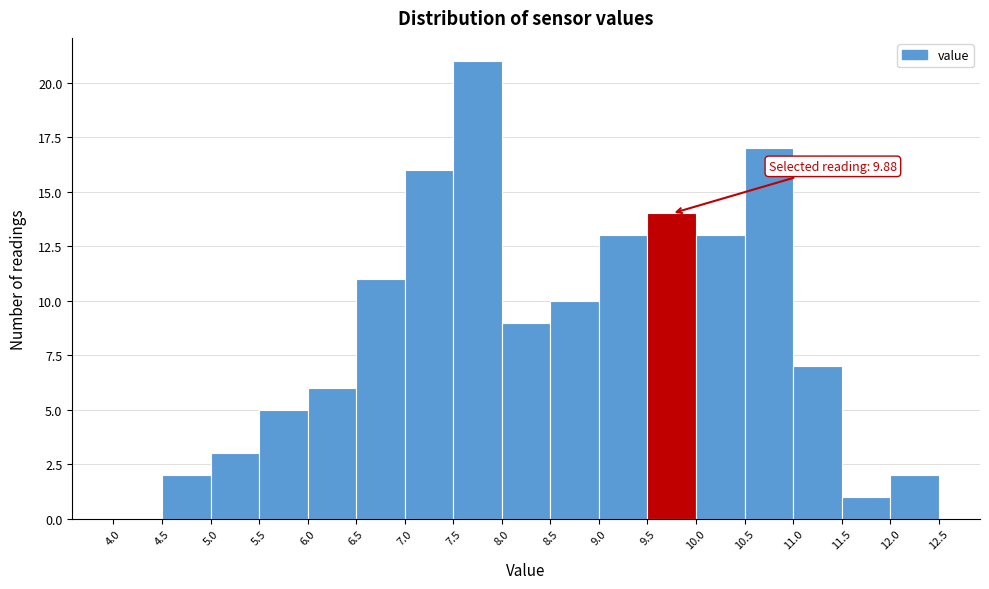

Over which range of the x-axis is the bar tallest?

7.5 to 8.0